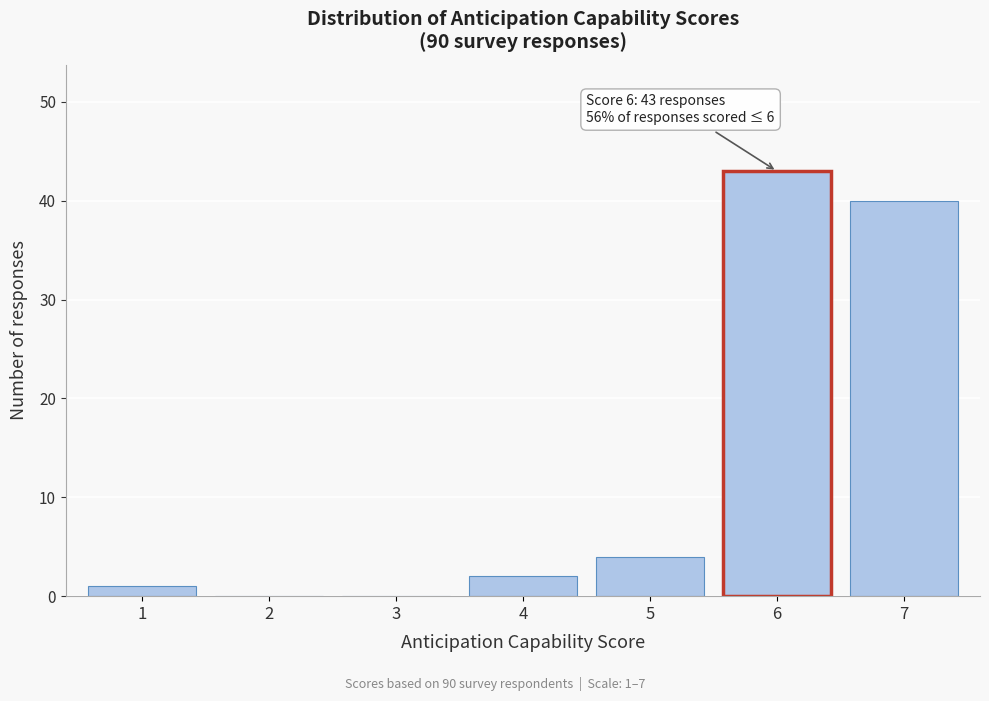

Over which range of the x-axis is the bar tallest?

5.5 to 6.5